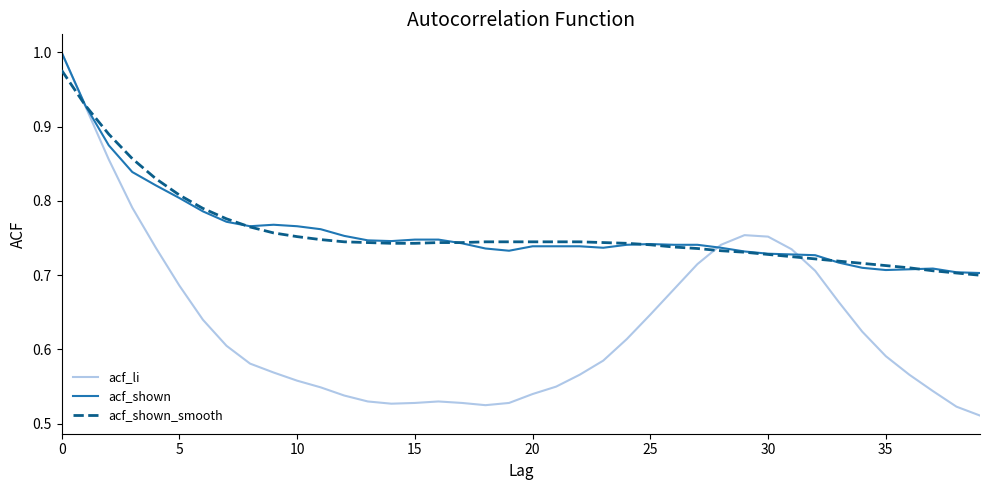

How many categories are shown in the chart?

40